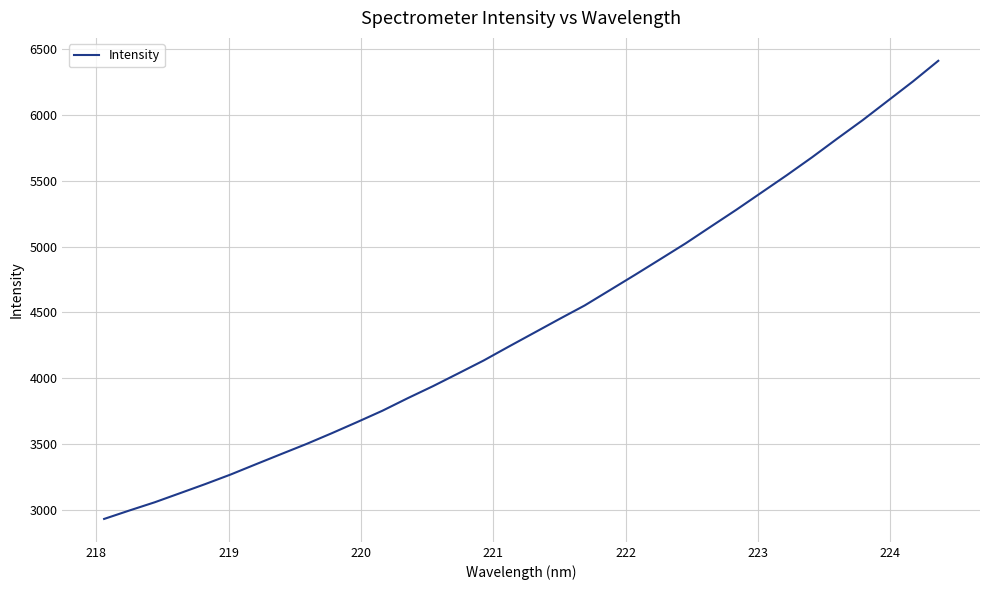

What is the minimum value shown in the chart?

2931.6